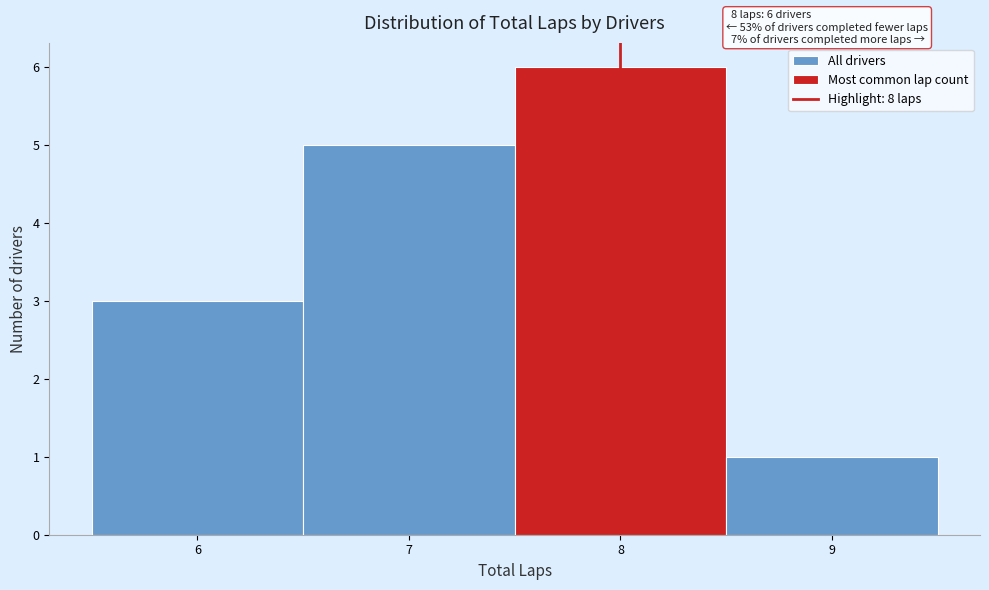

Over which range of the x-axis is the bar tallest?

7.5 to 8.5